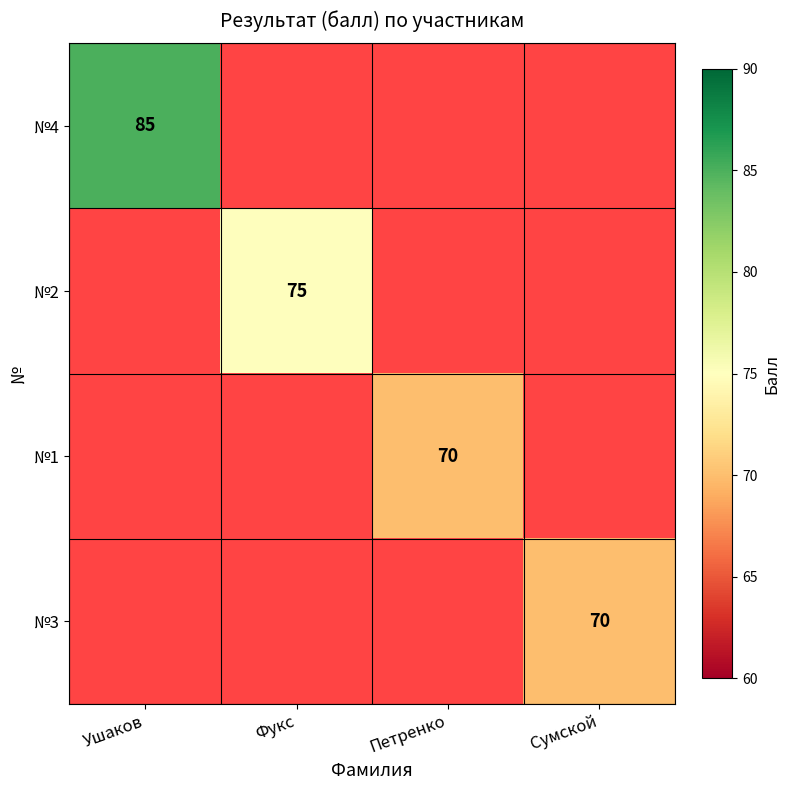

Which category has the lowest value in the №1 series?

Ушаков